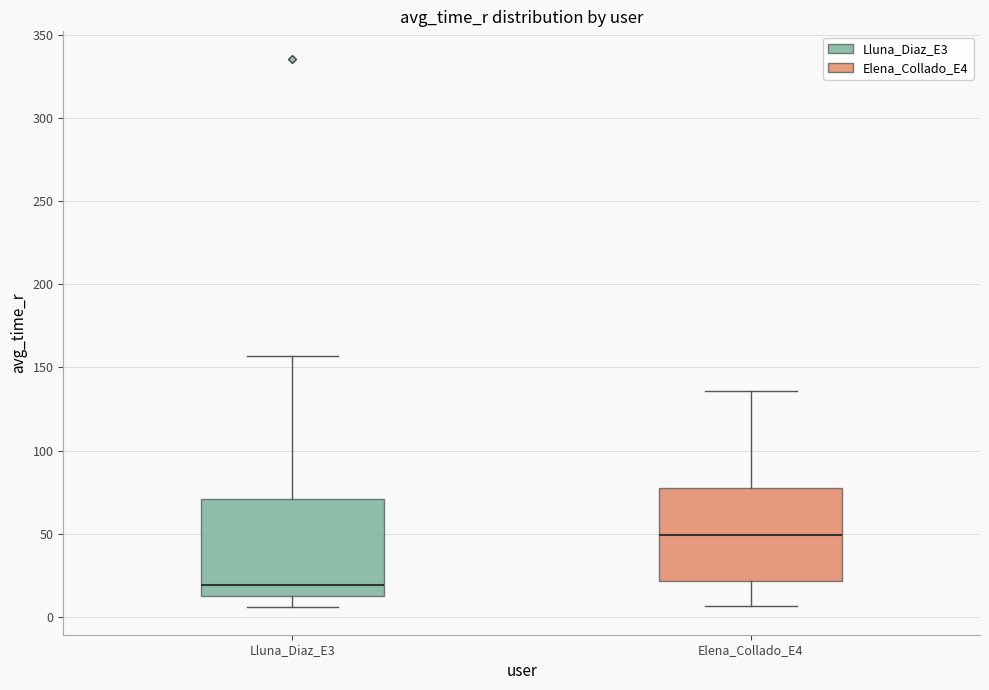

Reading left to right, transcribe this box plot: for each box, give where its median line is, the range the box spans, and where its two whiskers end, as read against the y-axis. The values are not printed on the chart, so give them approximately, as read against the axis.

Lluna_Diaz_E3: median 20, box 15 to 70, whiskers 5 to 155
Elena_Collado_E4: median 50, box 20 to 75, whiskers 5 to 135